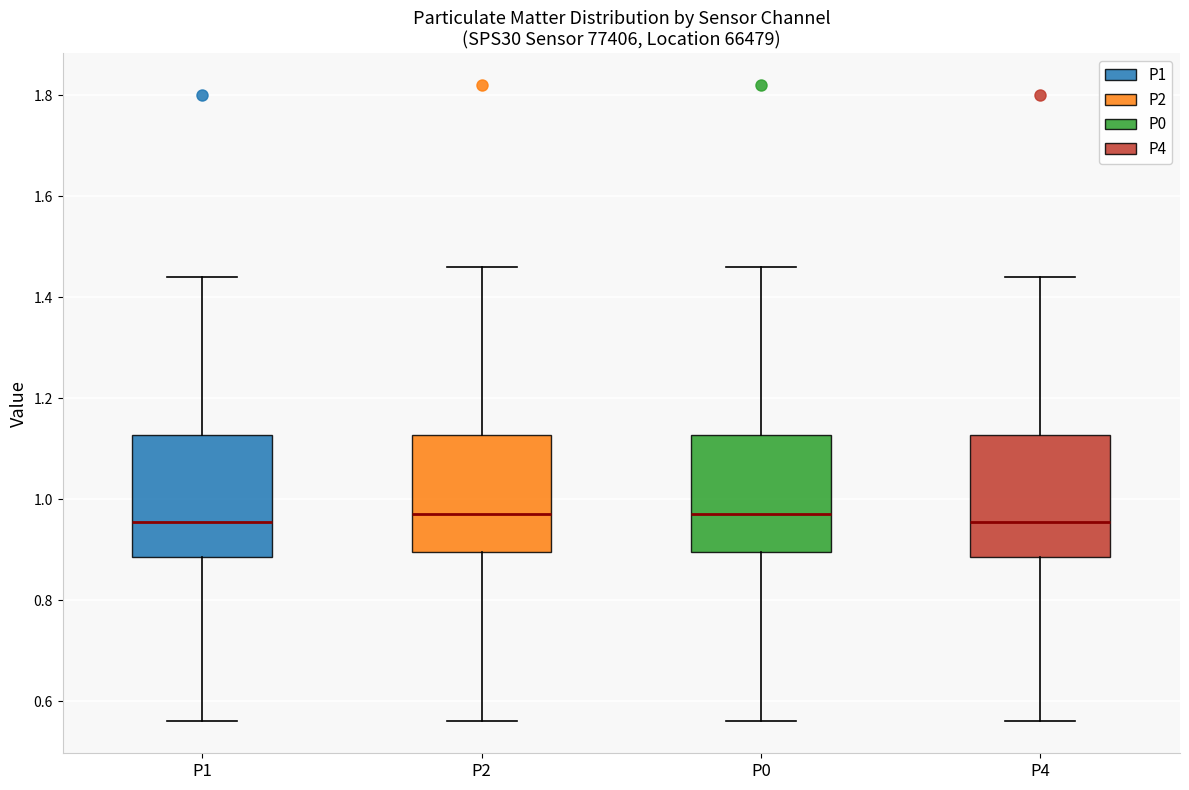

Where does the median line of the box for P2 sit on the y-axis? The values are not printed on the chart, so give them approximately, as read against the axis.

0.98